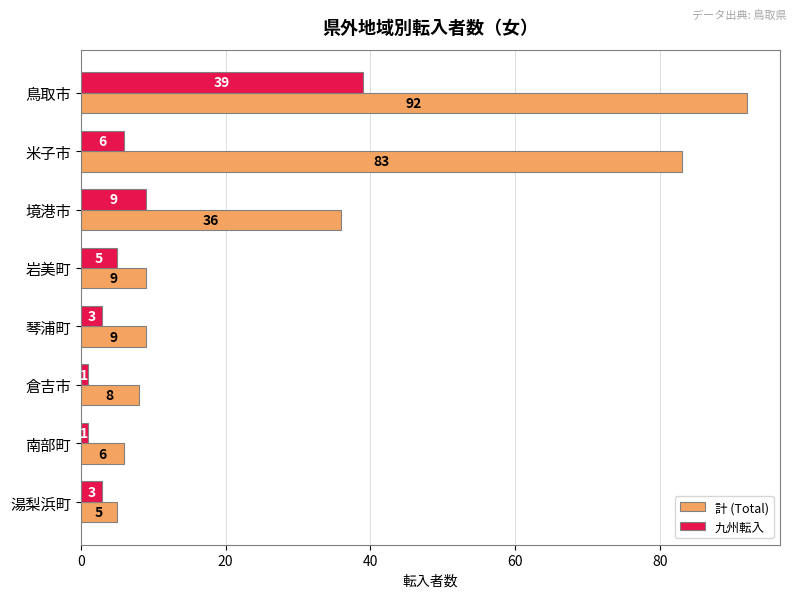

What are all the series names shown in the legend?

計 (Total), 九州転入